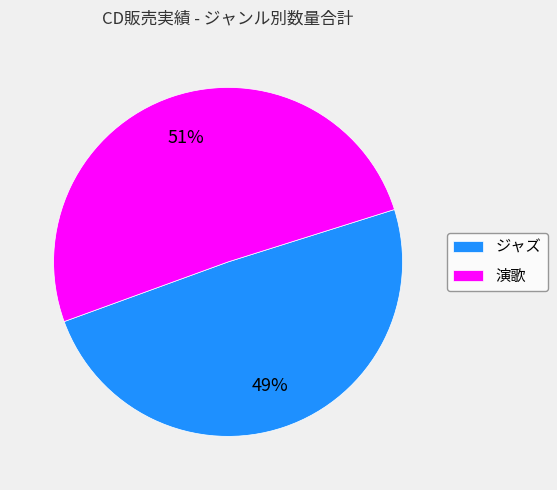

Combined, do 演歌 and ジャズ account for over 50%?

Yes